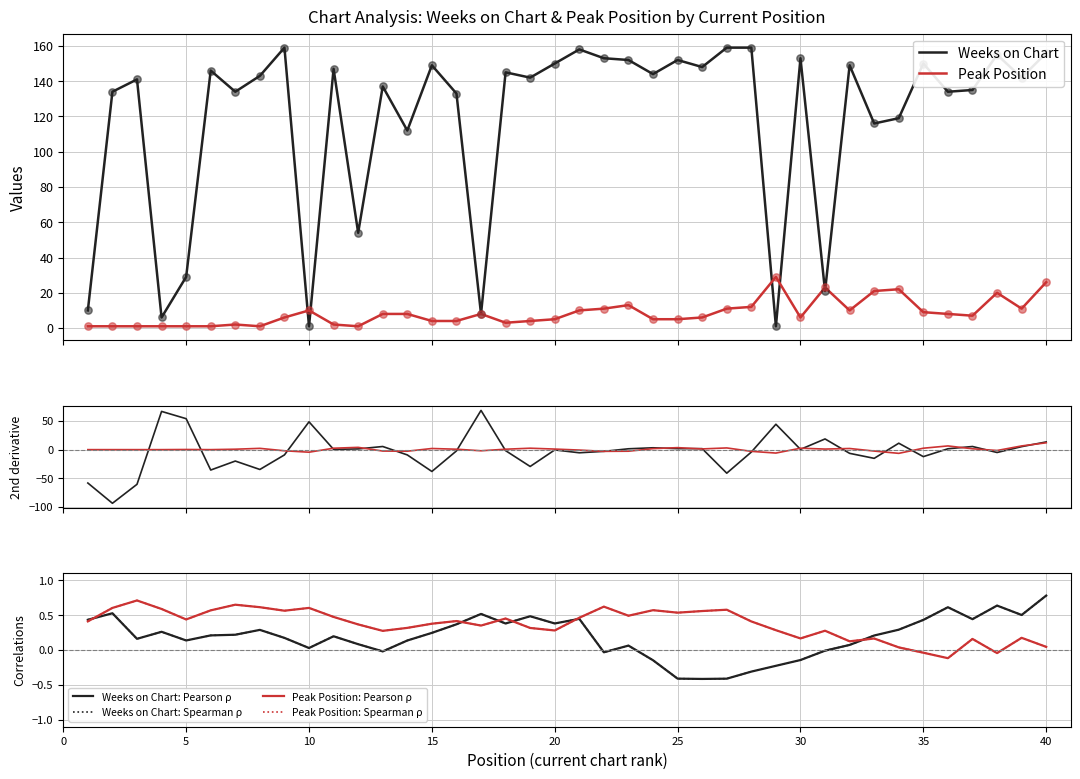

Which series contains the highest Y value?

Weeks on Chart